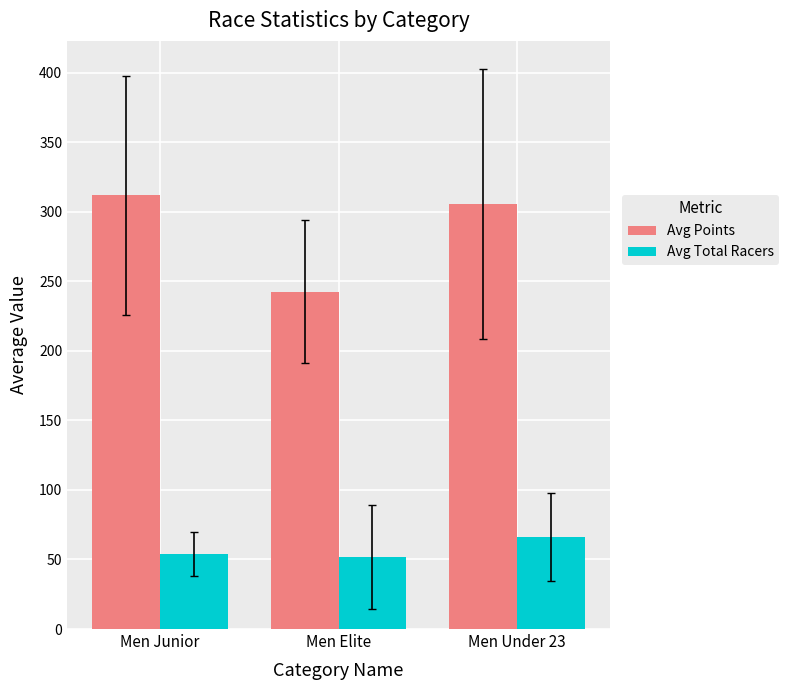

What is the label of the 1st bar from the right?

Men Under 23